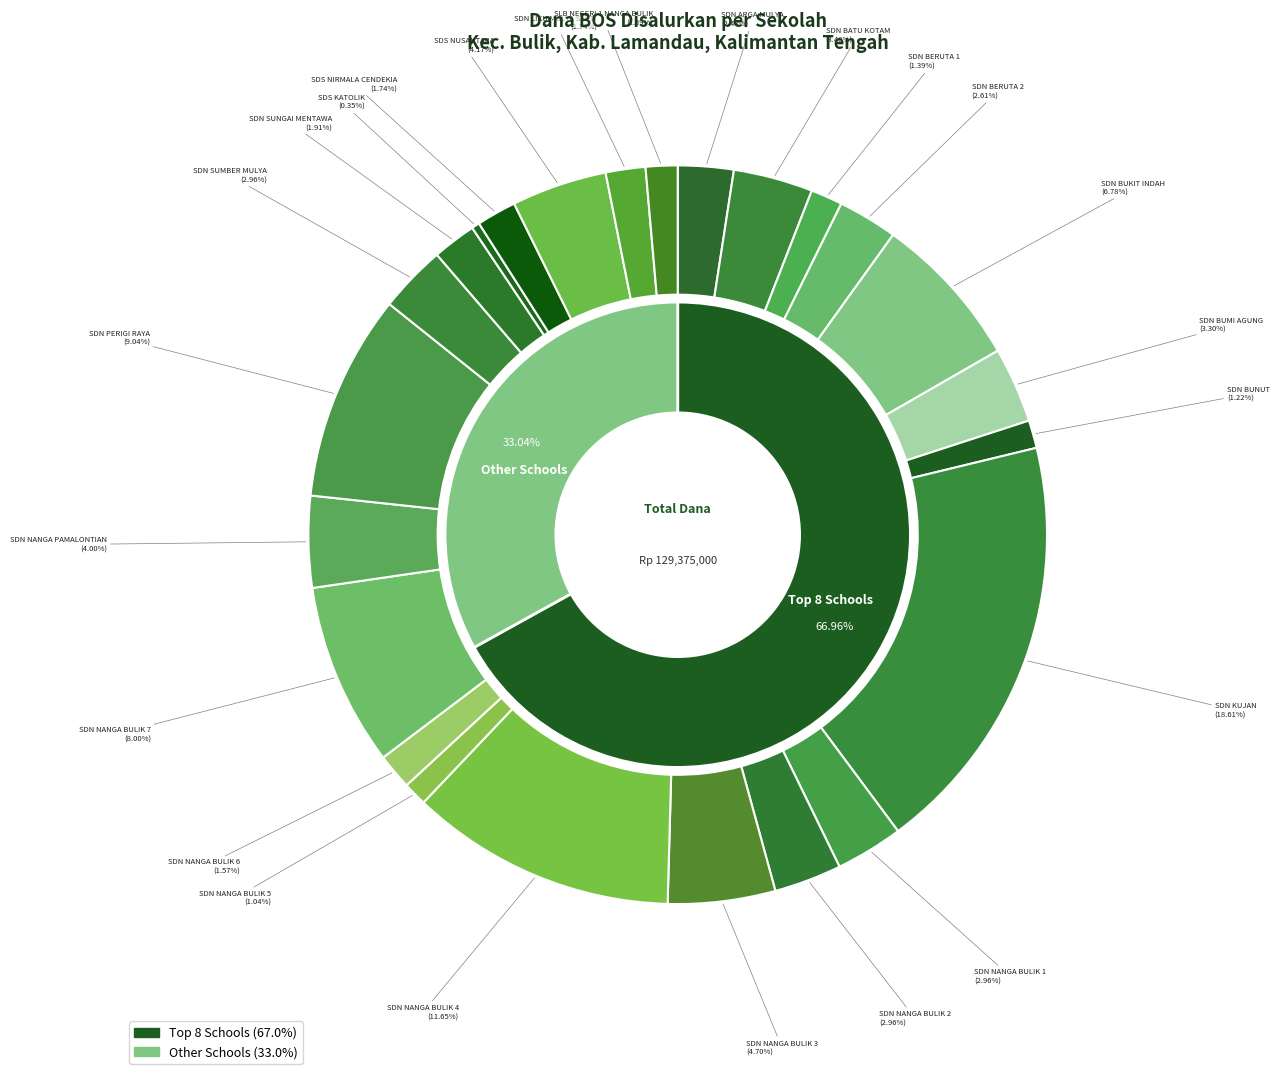

How many slices are in this pie chart?

24